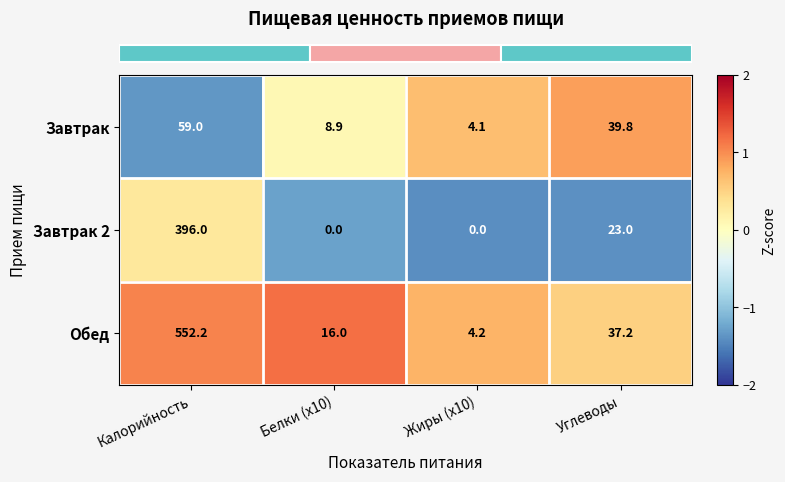

The Завтрак series shows 2.6 at Жиры (x10). True or false?

False